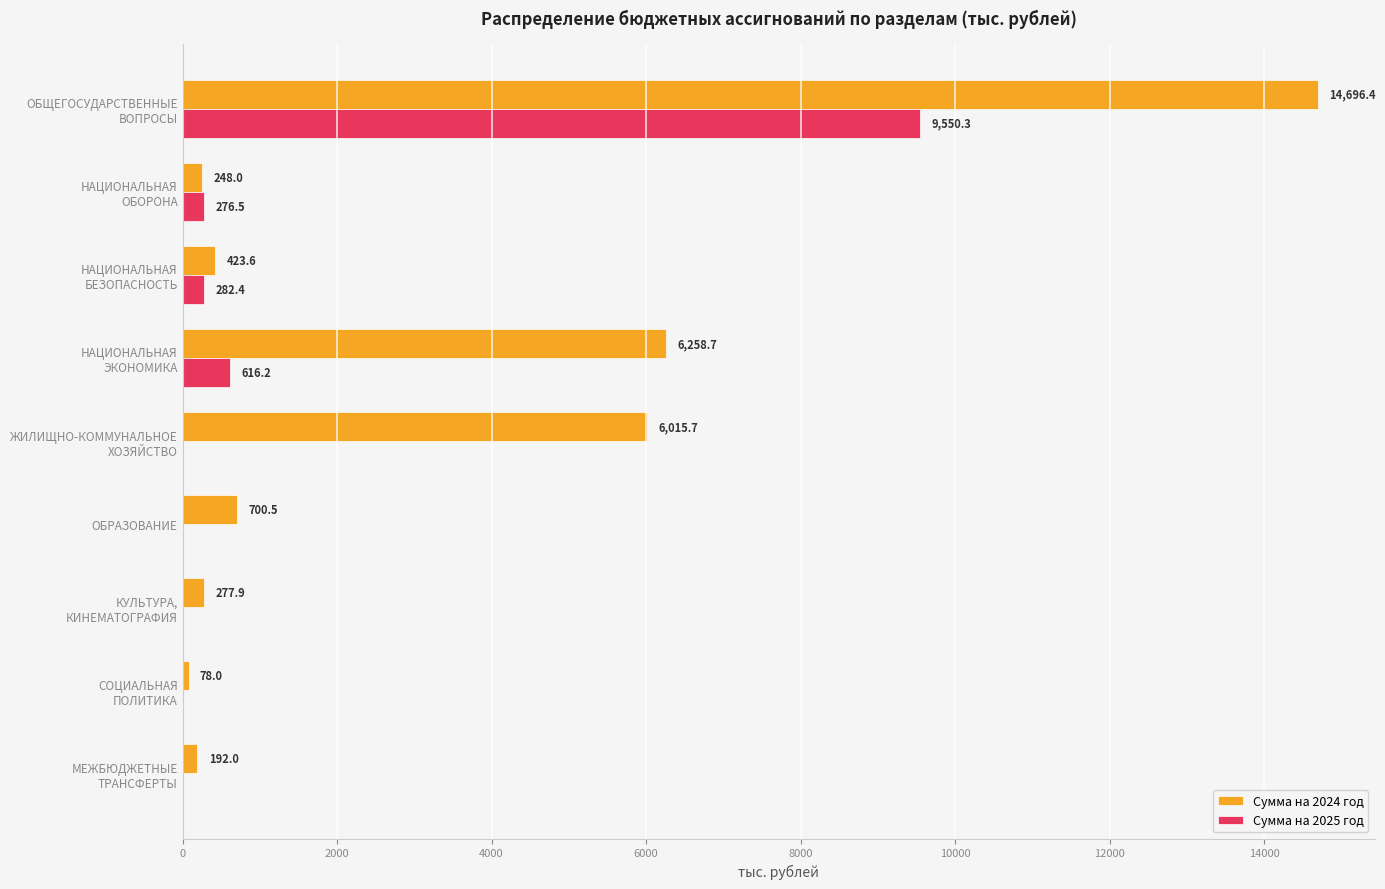

Which series has the largest total across all categories?

Сумма на 2024 год